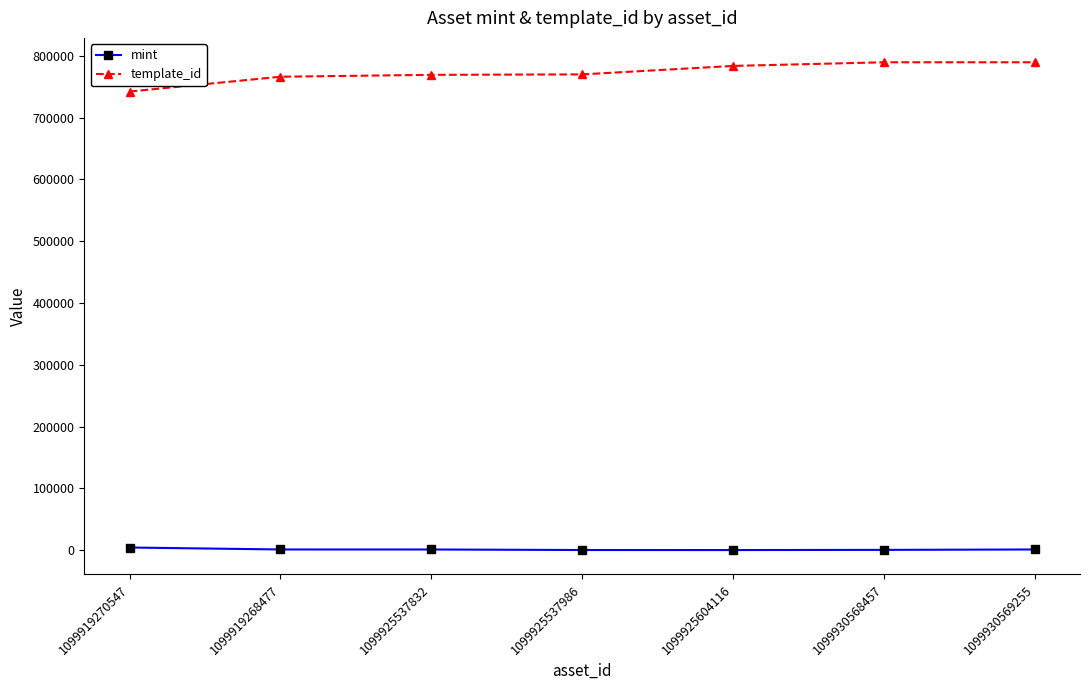

True or false: template_id and mint intersect in this chart.

False